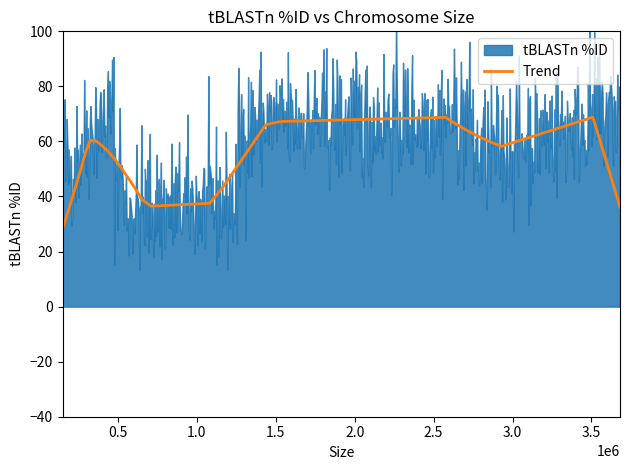

True or false: the data shows 29 at DUF247II-Z1.

False